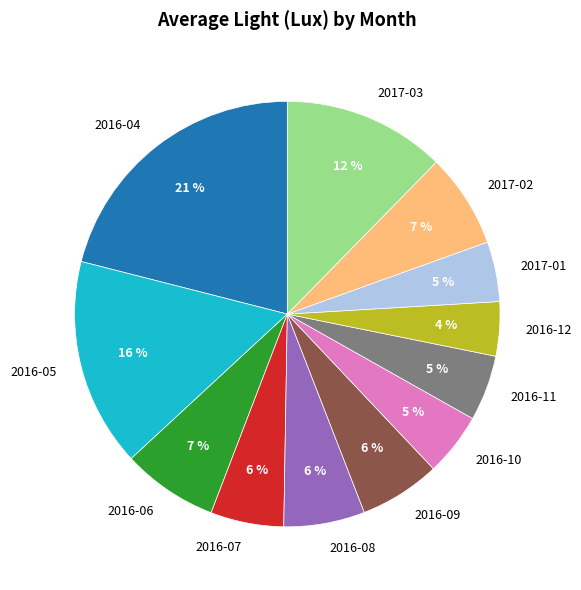

To the nearest percent, what percentage of the pie is 2017-02?

7%